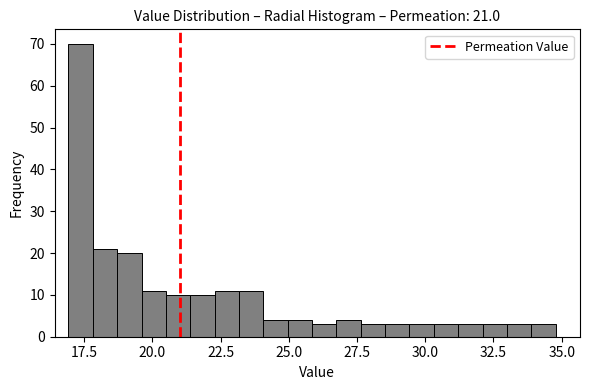

Around what value on the x-axis is the tallest bar? Give the approximate position of its centre, as read against the axis.

17.5